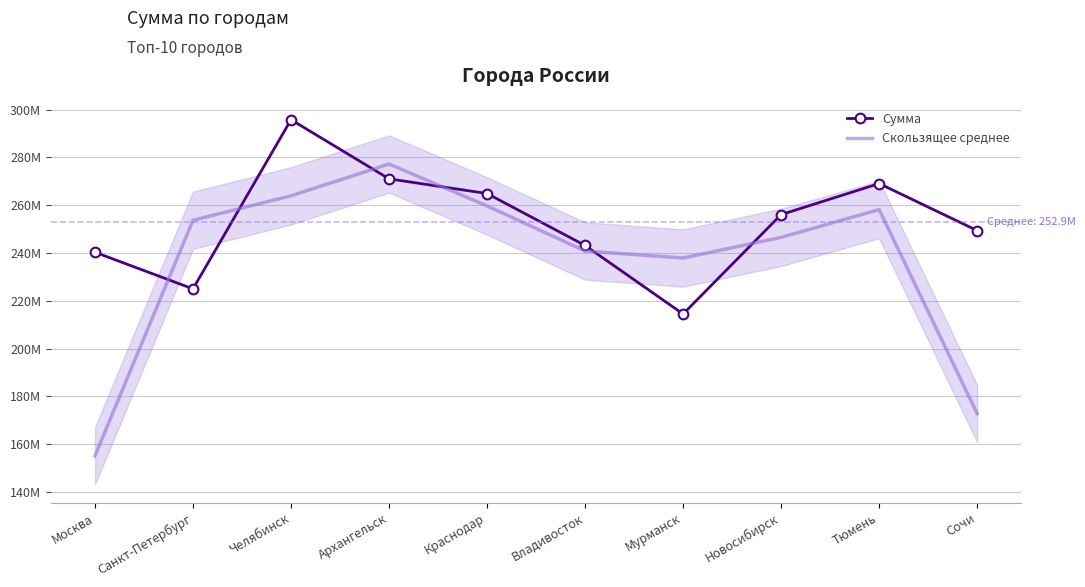

Reading left to right, extract all data points from this chart.

Сумма: Москва=240320963.0	Санкт-Петербург=224997697.0	Челябинск=295786410.0	Архангельск=271035716.0	Краснодар=264890435.0	Владивосток=243156318.0	Мурманск=214483982.0	Новосибирск=256068049.0	Тюмень=269061092.0	Сочи=249391138.0
Скользящее среднее: Москва=155106220.0	Санкт-Петербург=253701690.0	Челябинск=263939941.0	Архангельск=277237520.3	Краснодар=259694156.3	Владивосток=240843578.3	Мурманск=237902783.0	Новосибирск=246537707.7	Тюмень=258173426.3	Сочи=172817410.0